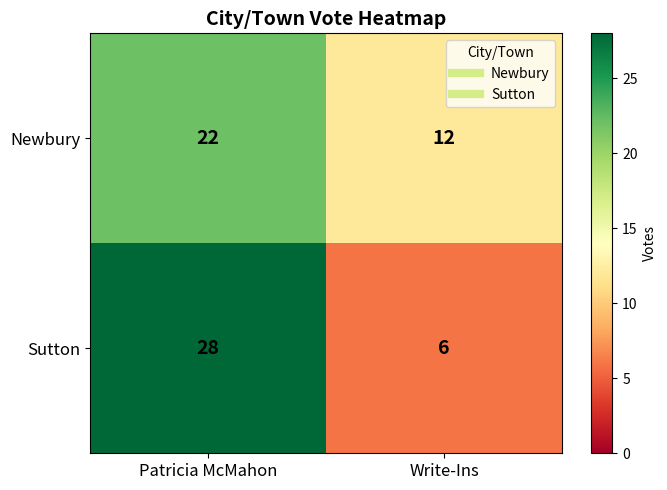

Rank the series at Patricia McMahon from lowest to highest value.

Newbury, Sutton